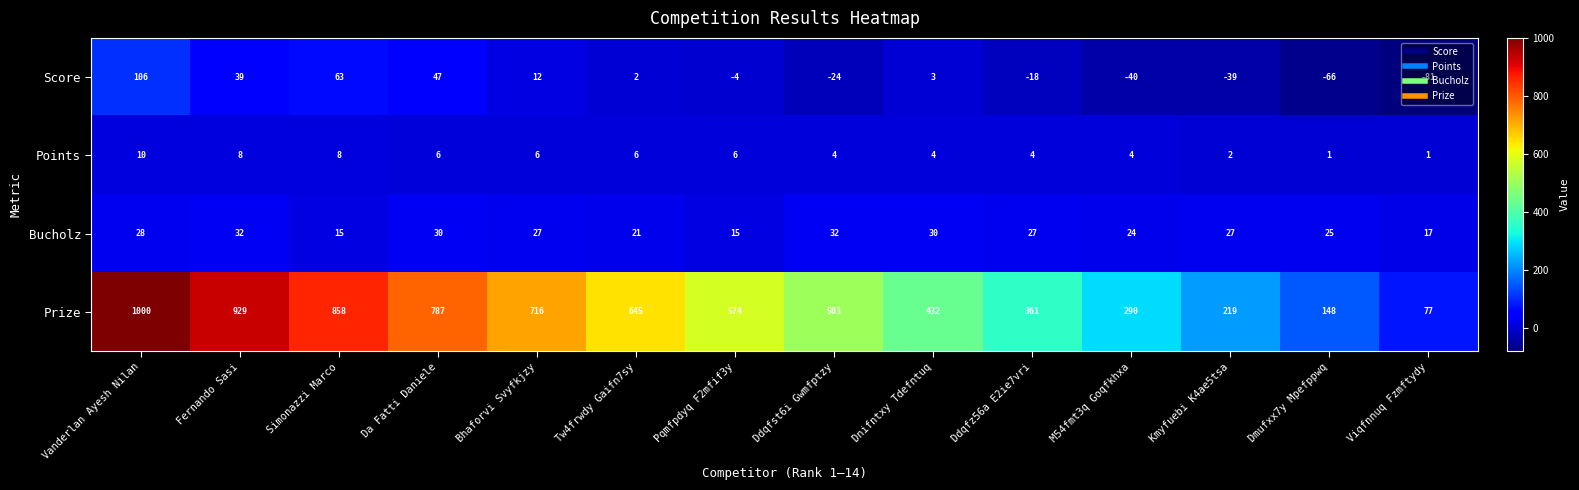

Rank the series at Fernando Sasi from highest to lowest value.

Prize, Score, Bucholz, Points